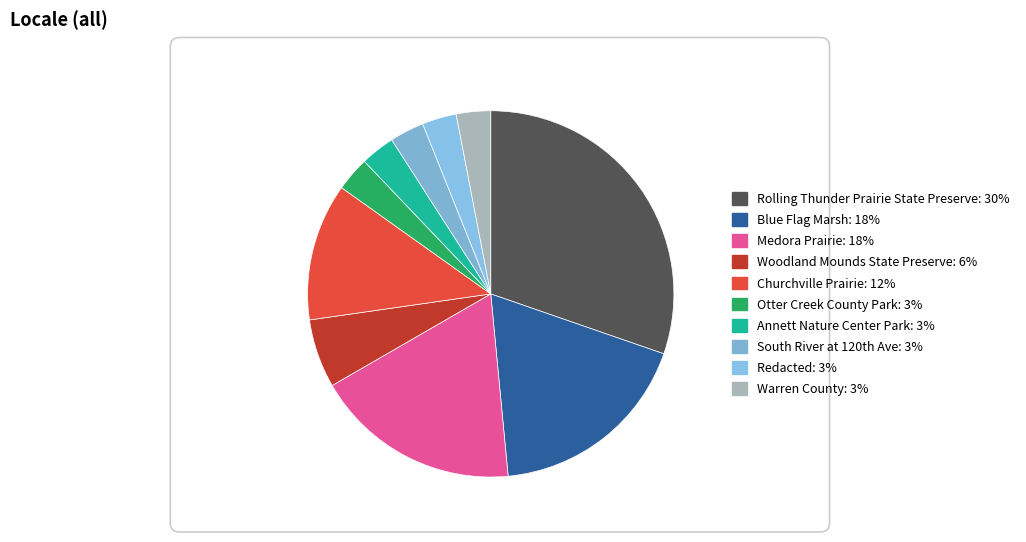

To the nearest percent, what percentage of the pie is Woodland Mounds State Preserve?

6%